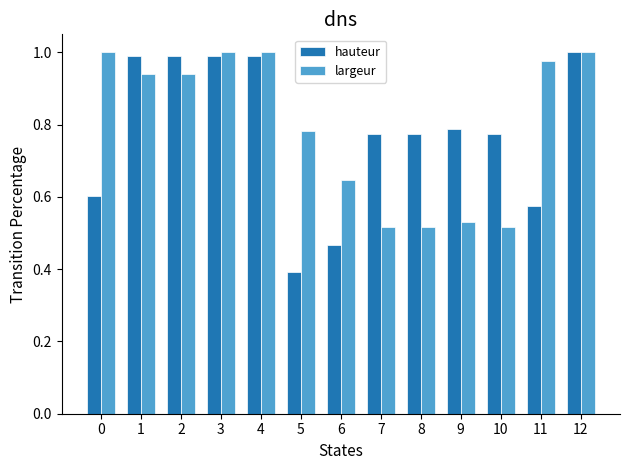

Is it true that hauteur equals 0.5 at 9?

False